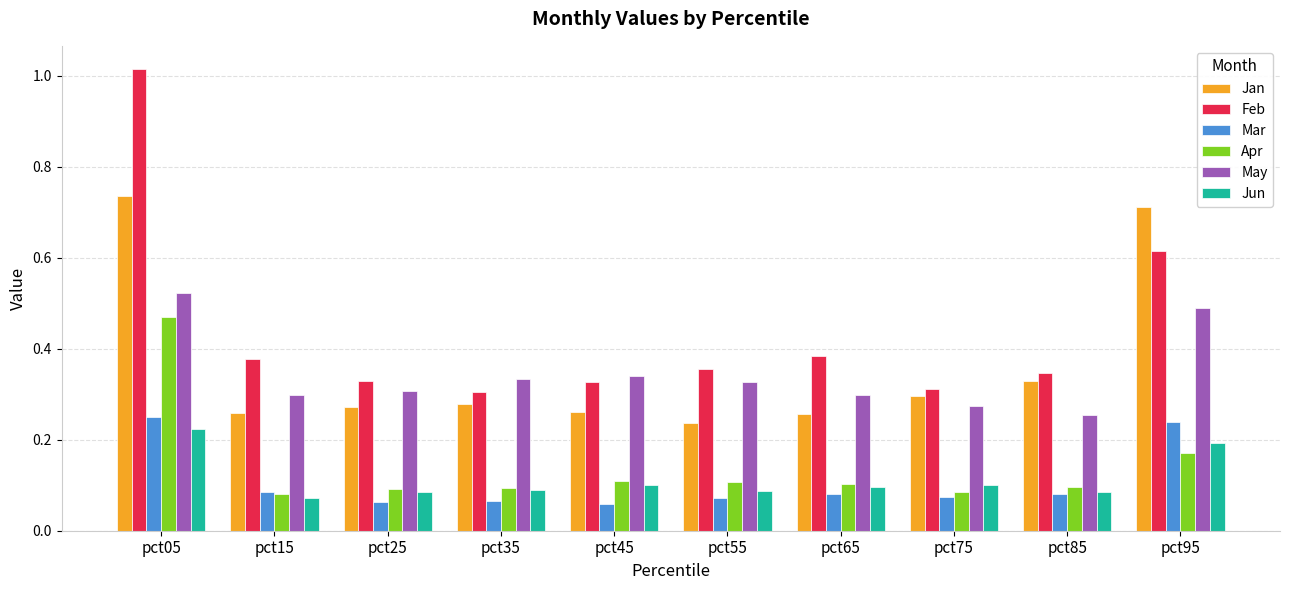

Which series has the largest total across all categories?

Feb